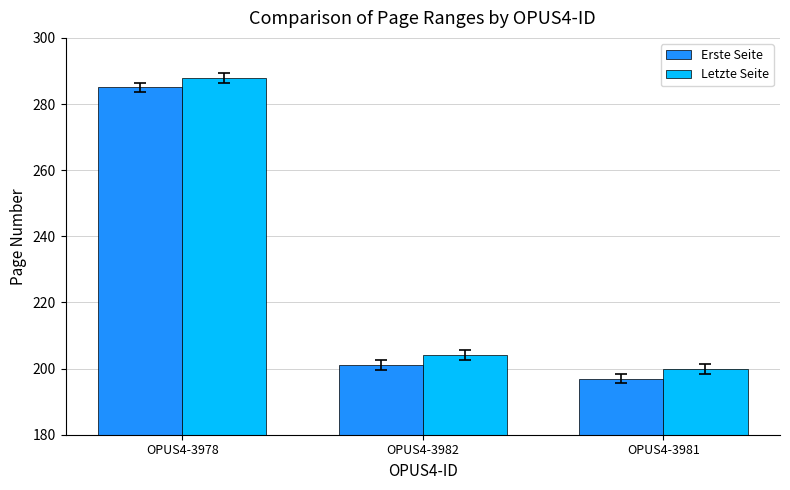

What is the total value across all series at OPUS4-3978?

573